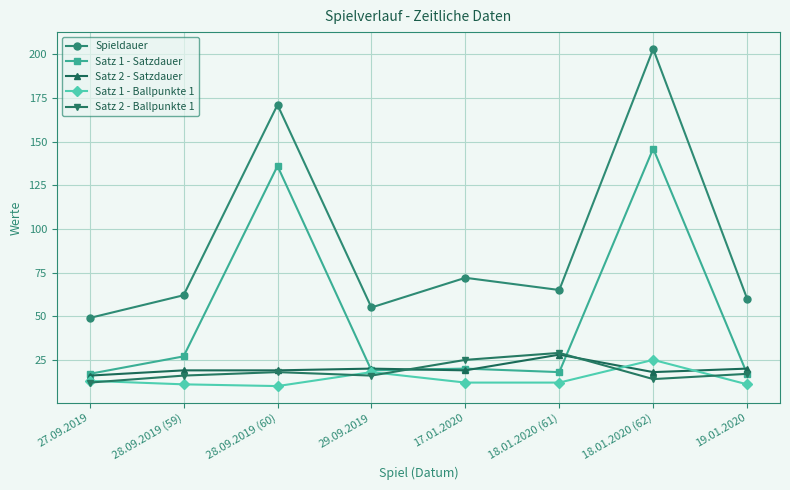

What is the maximum value for Satz 1 - Satzdauer?

146